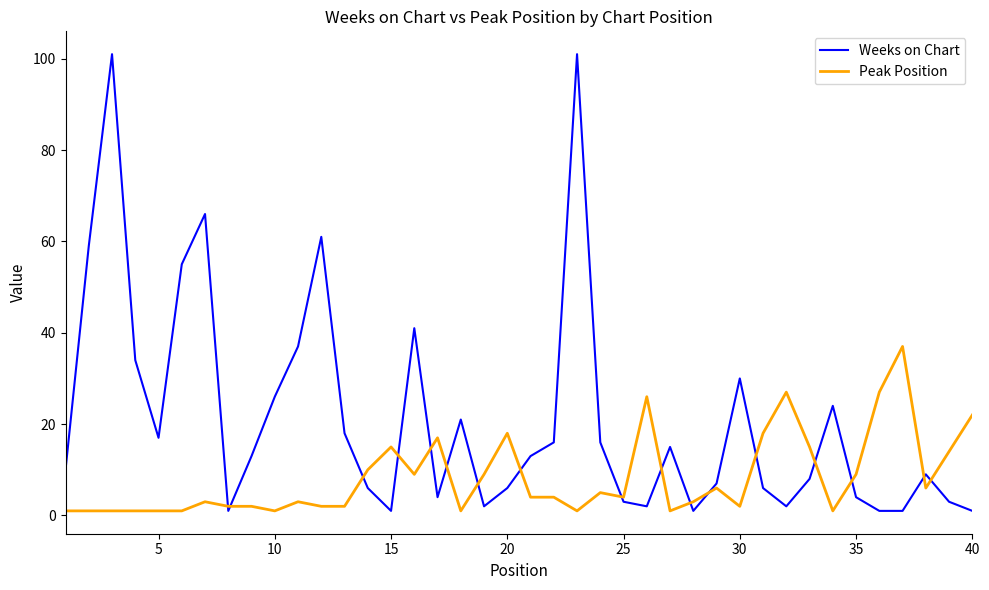

What is the maximum value for Weeks on Chart?

101